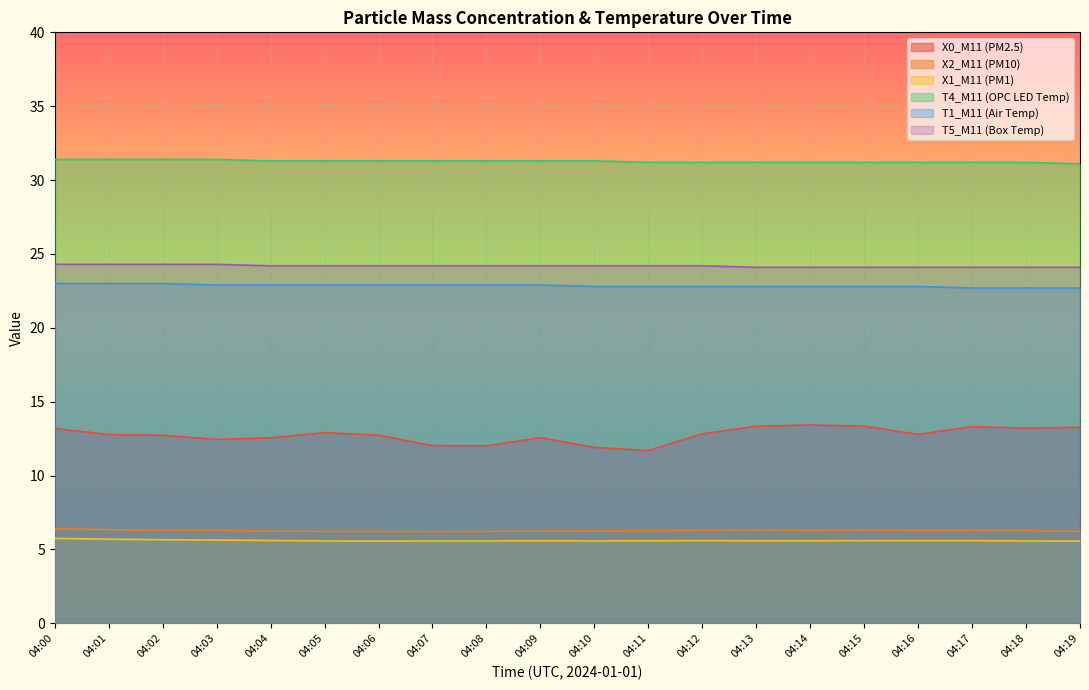

Does the chart display data point markers on the line(s)?

No